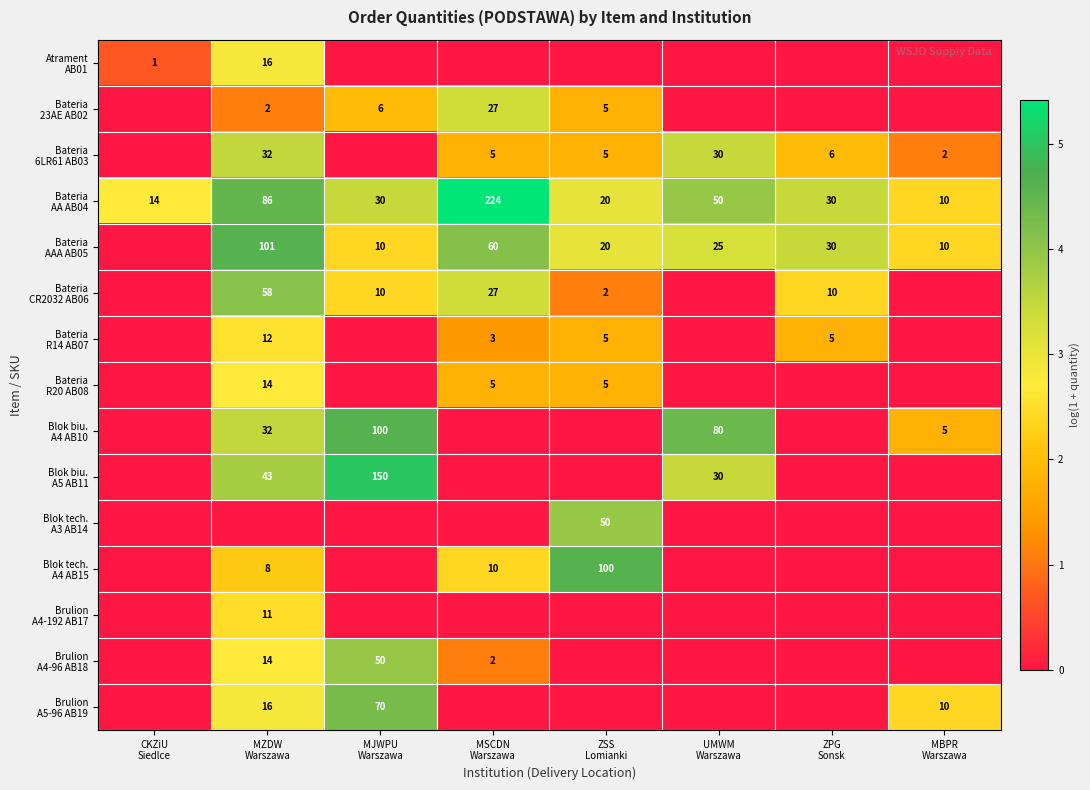

Count the Bateria R20 AB08 values in the range 0 to 1.

5